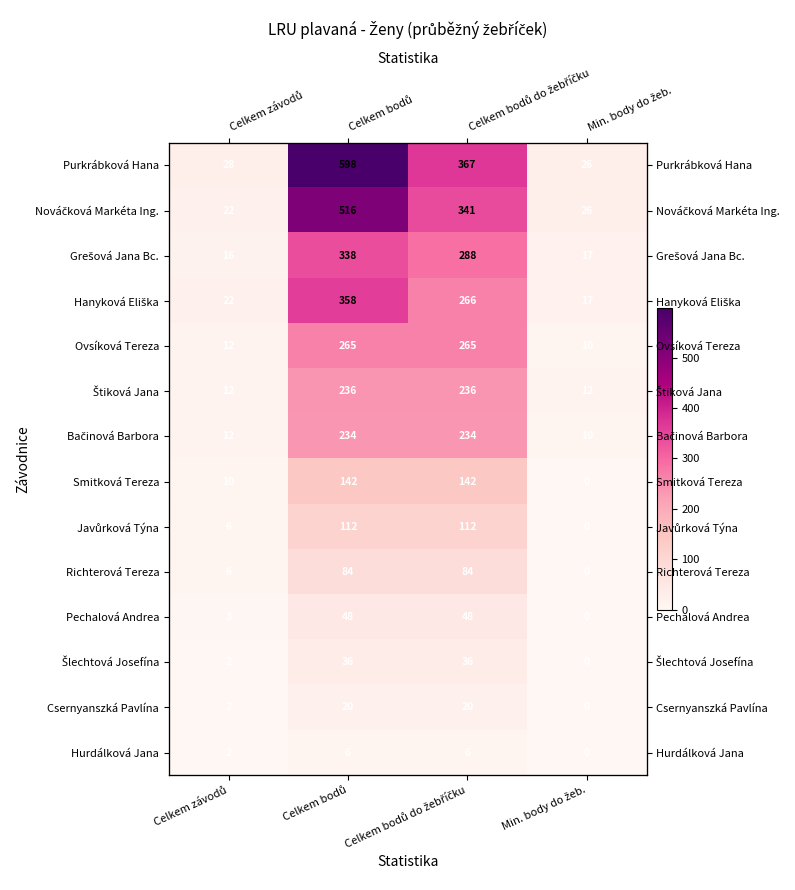

How many data points in Purkrábková Hana are above 367?

1